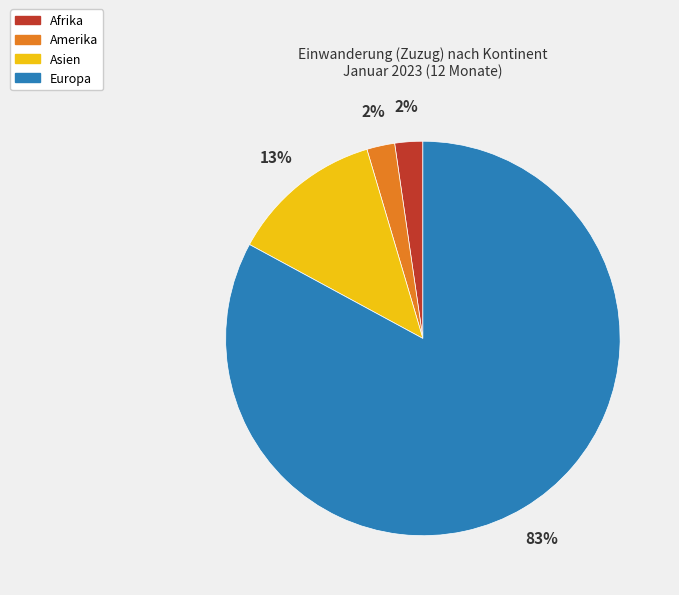

Count the number of slices in the pie.

4